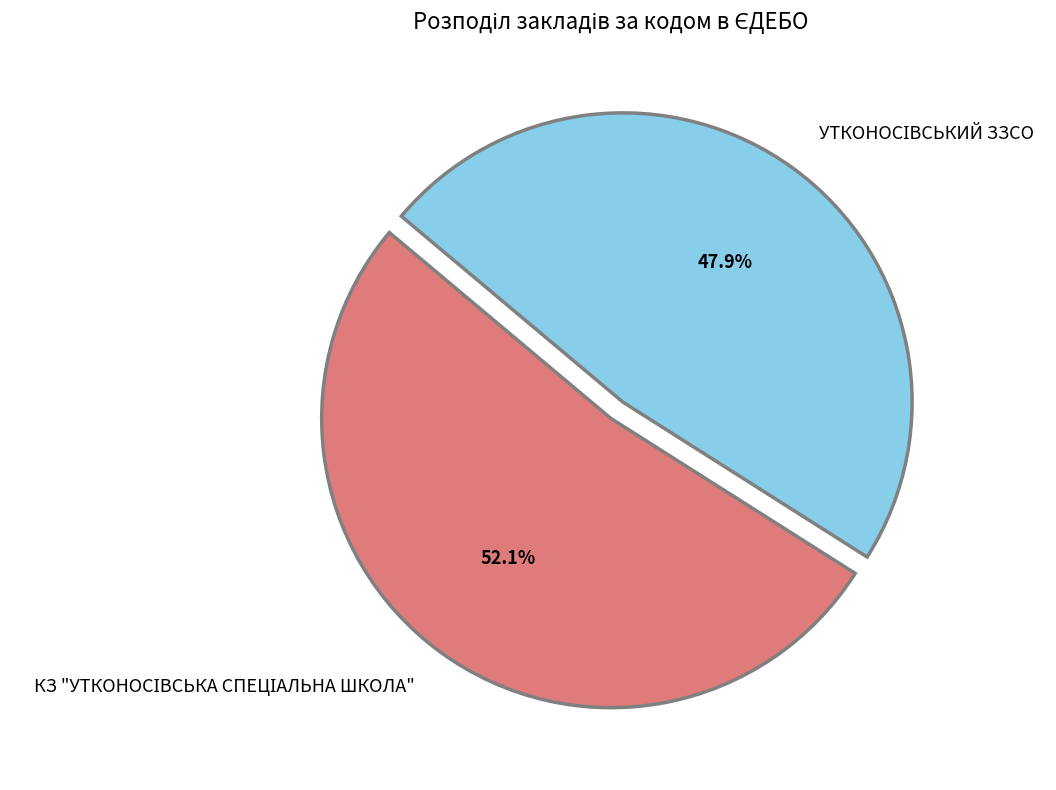

Does any single category account for the majority?

Yes